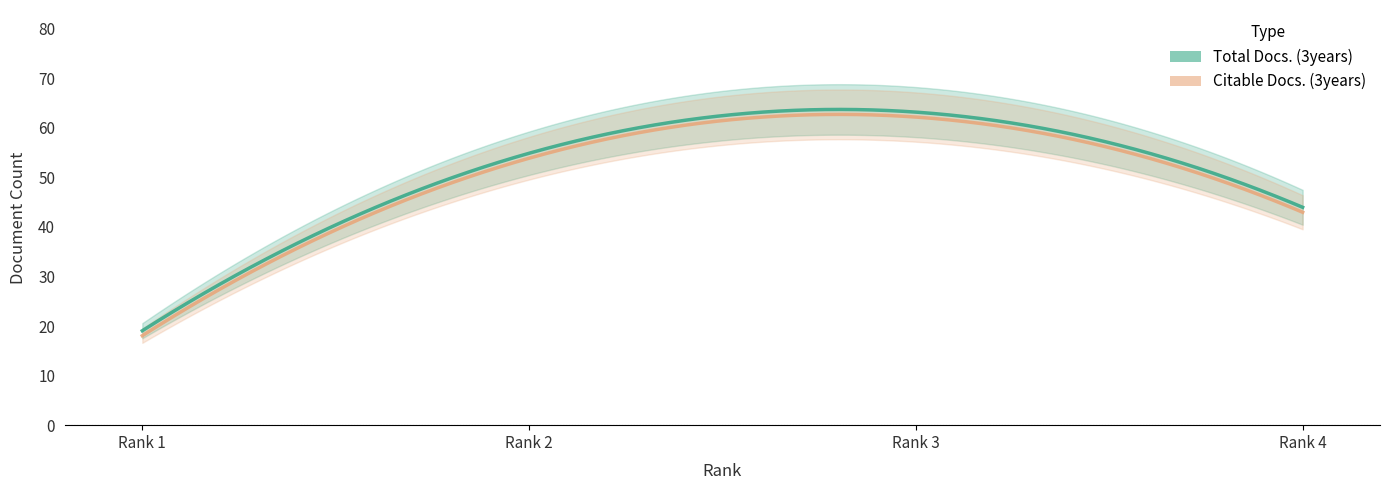

At which category does the chart reach its minimum across all series?

1